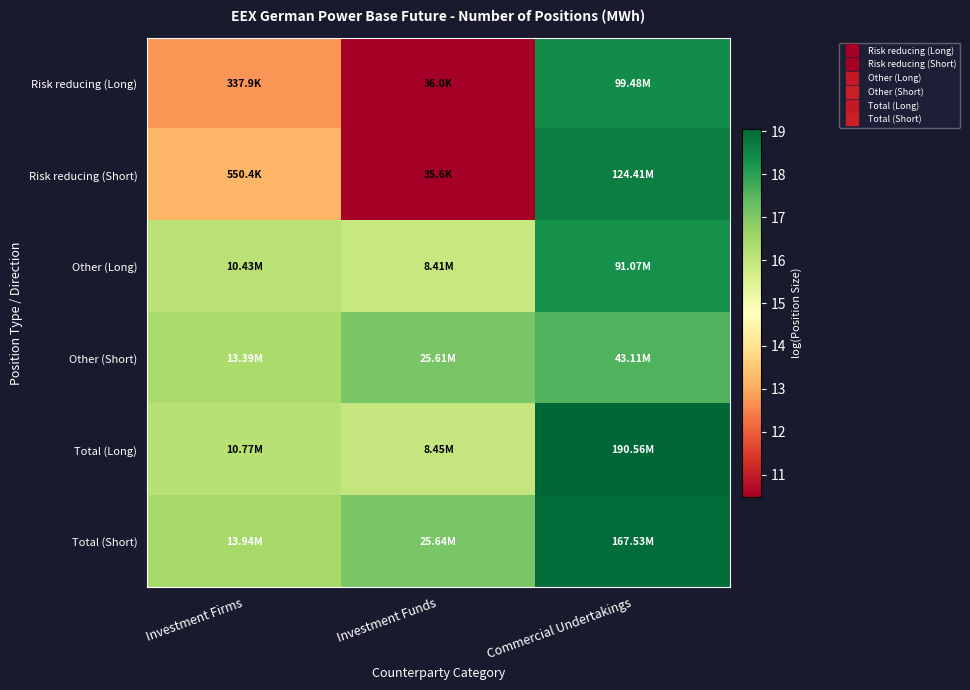

What is the smallest value displayed?

10.5